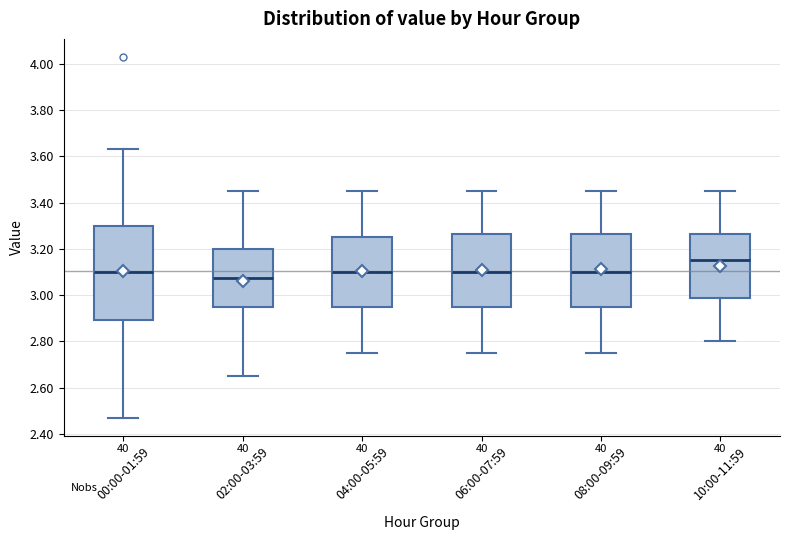

Which box's median line is the highest?

10:00-11:59